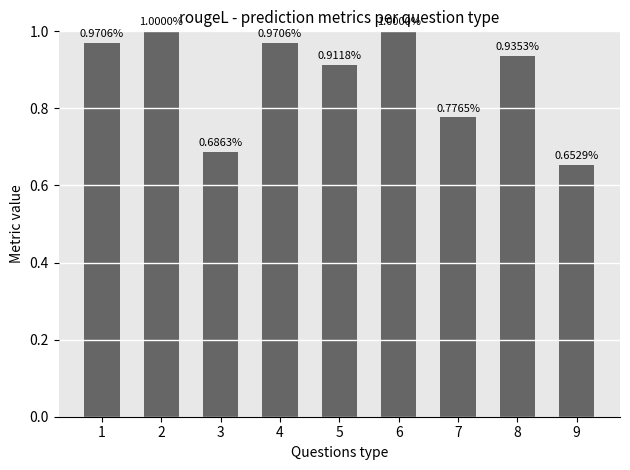

What is the sum of all values?

7.9